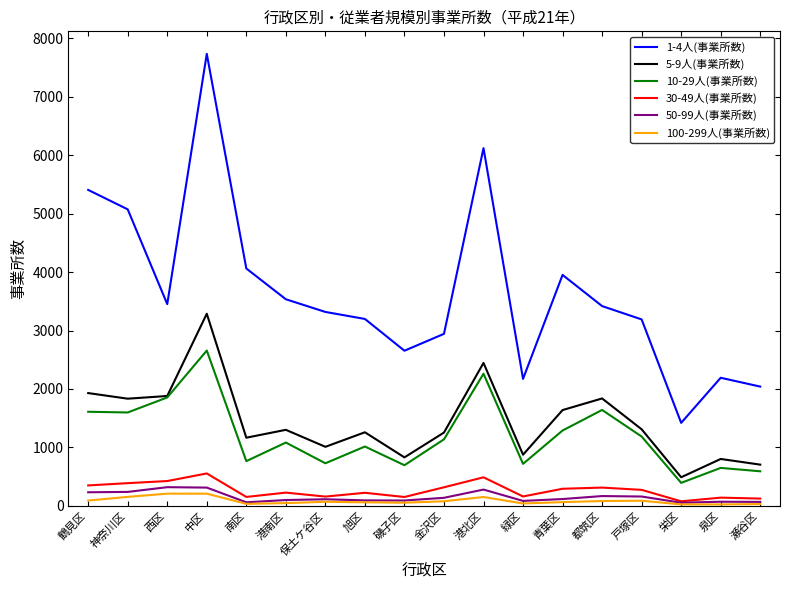

True or false: 50-99人(事業所数) and 5-9人(事業所数) cross at least once.

False